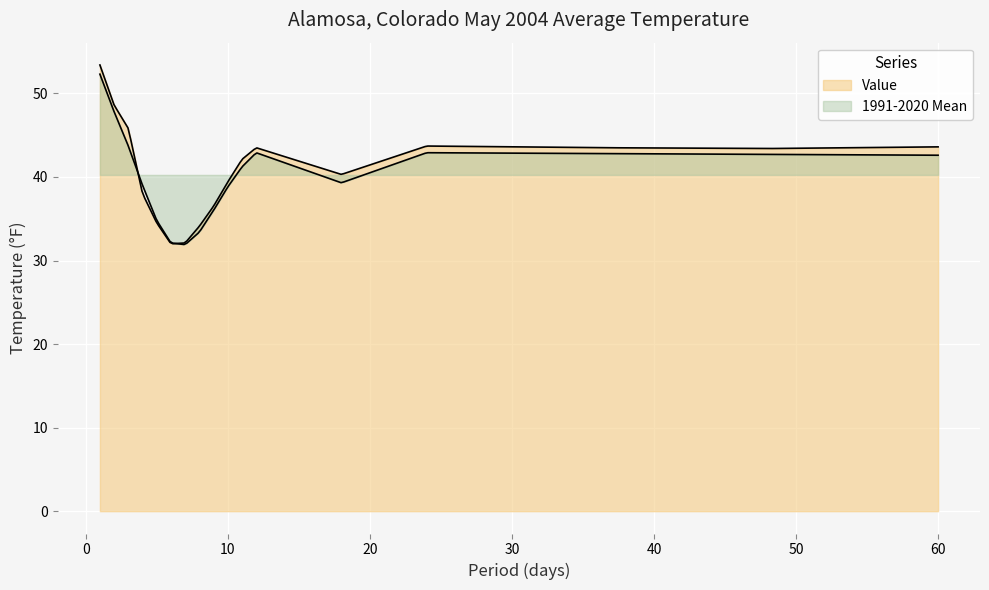

At which category is the sum across all series the highest?

1